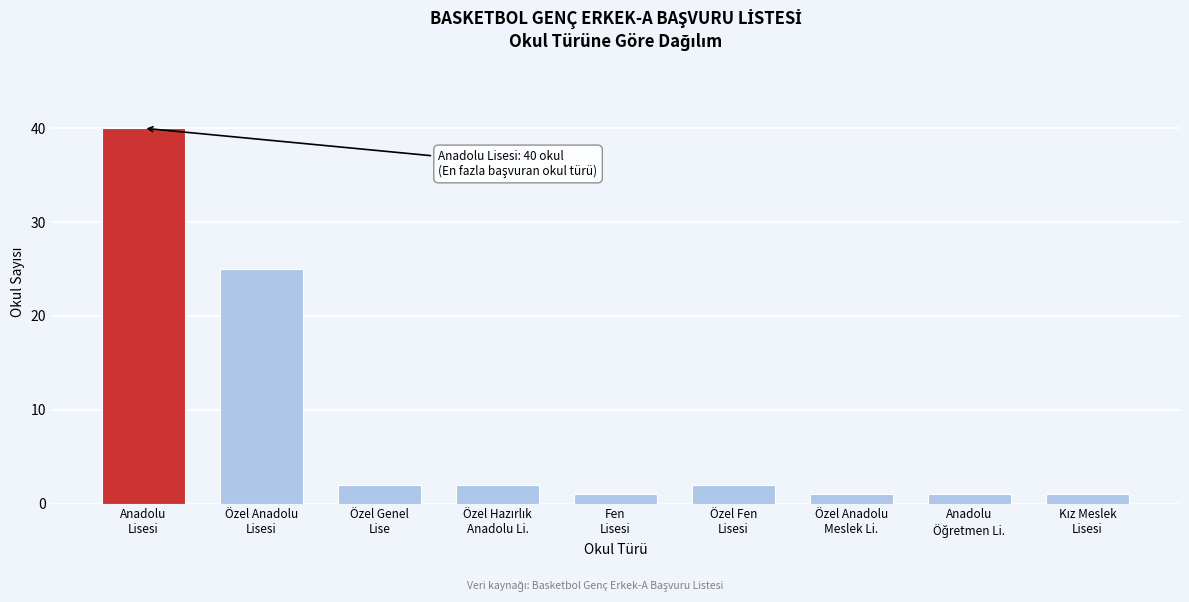

Reading left to right, extract all data points from this chart.

40	25	2	2	1	2	1	1	1